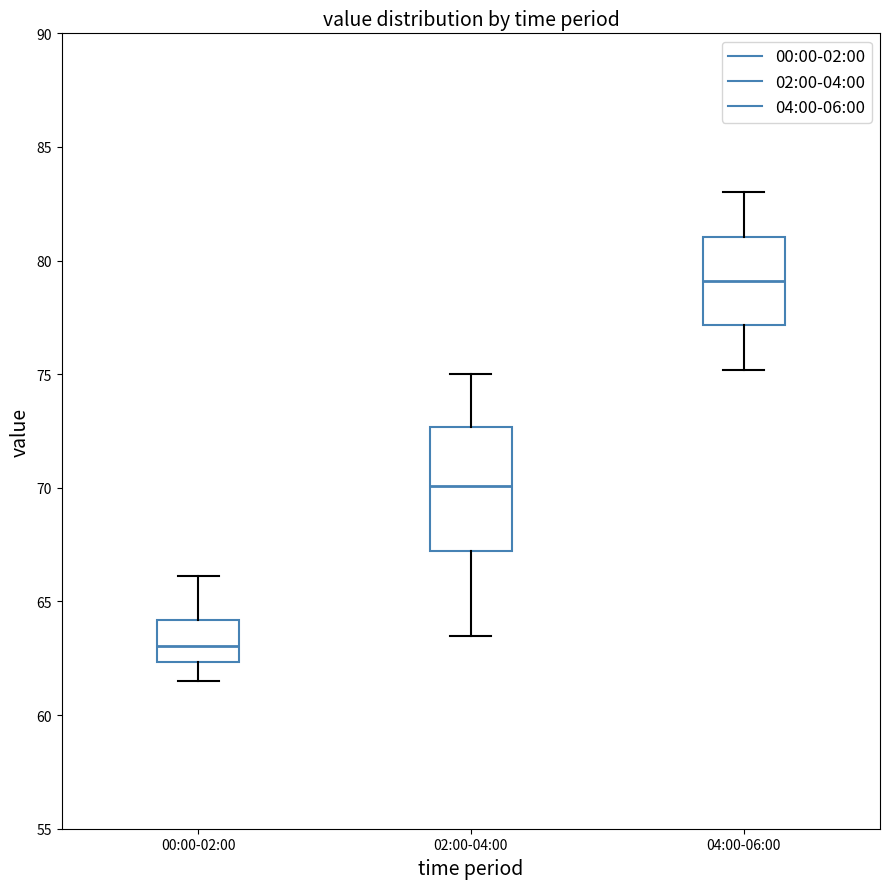

Which box's median line is the lowest?

00:00-02:00